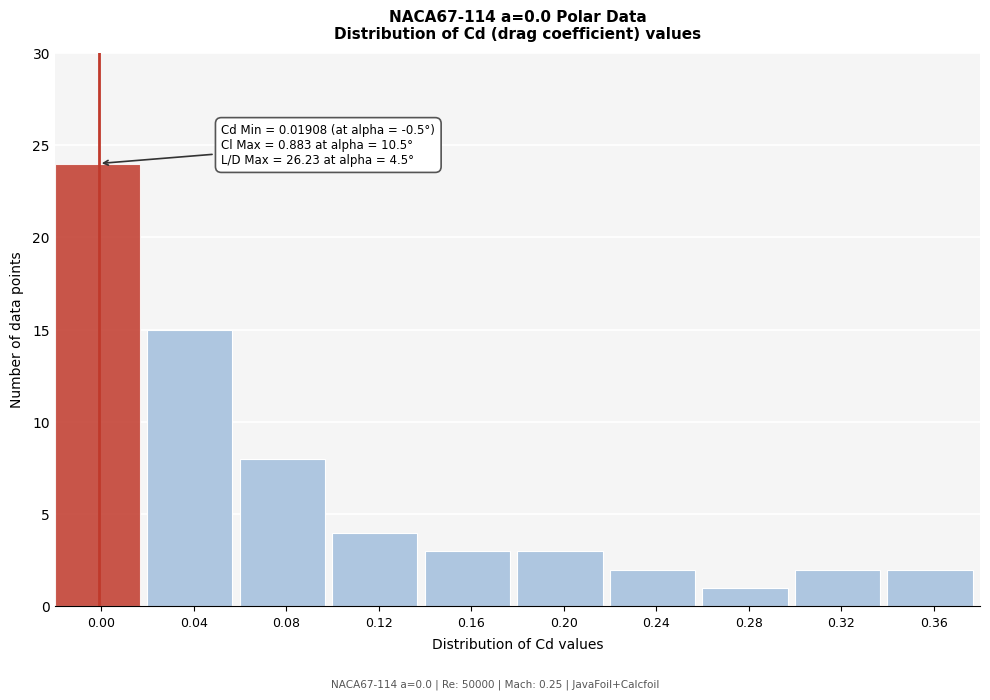

Reading left to right, transcribe all the data shown in this chart.

24	15	8	4	3	3	2	1	2	2